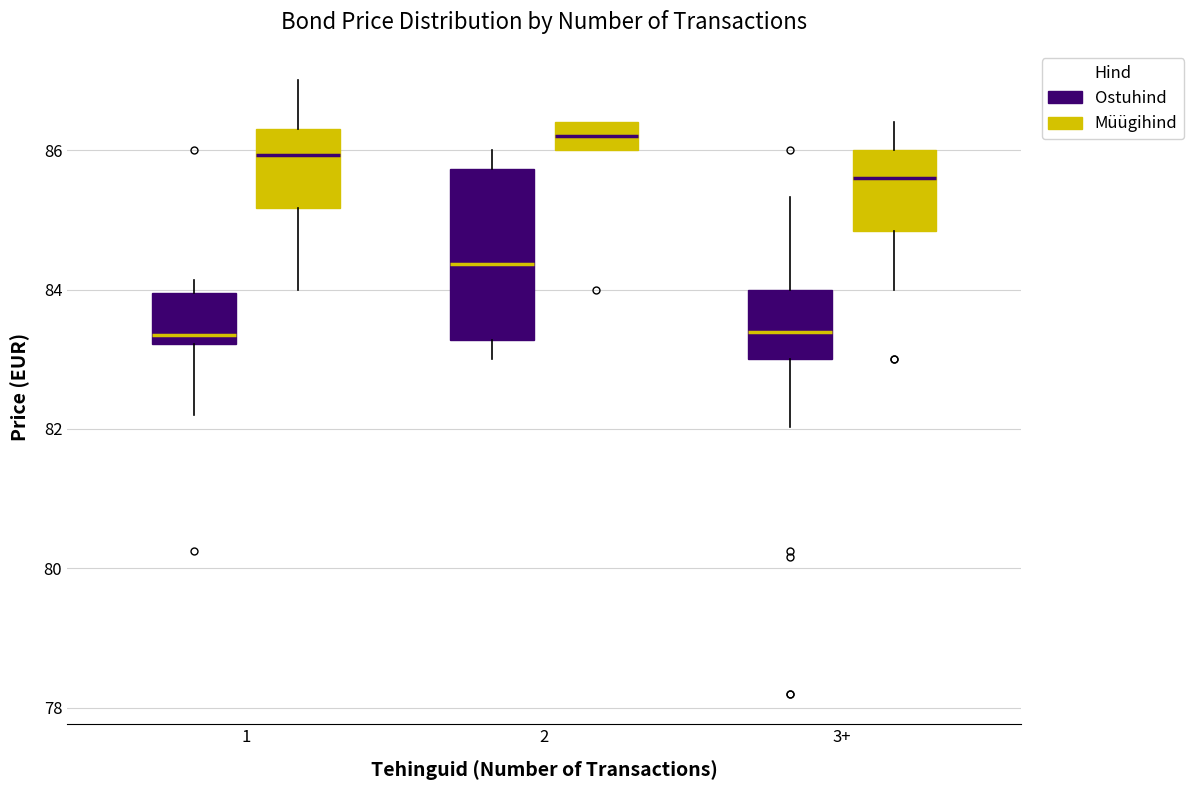

Comparing the boxes themselves (not the whiskers), which one is the tallest?

2 (Ostuhind)